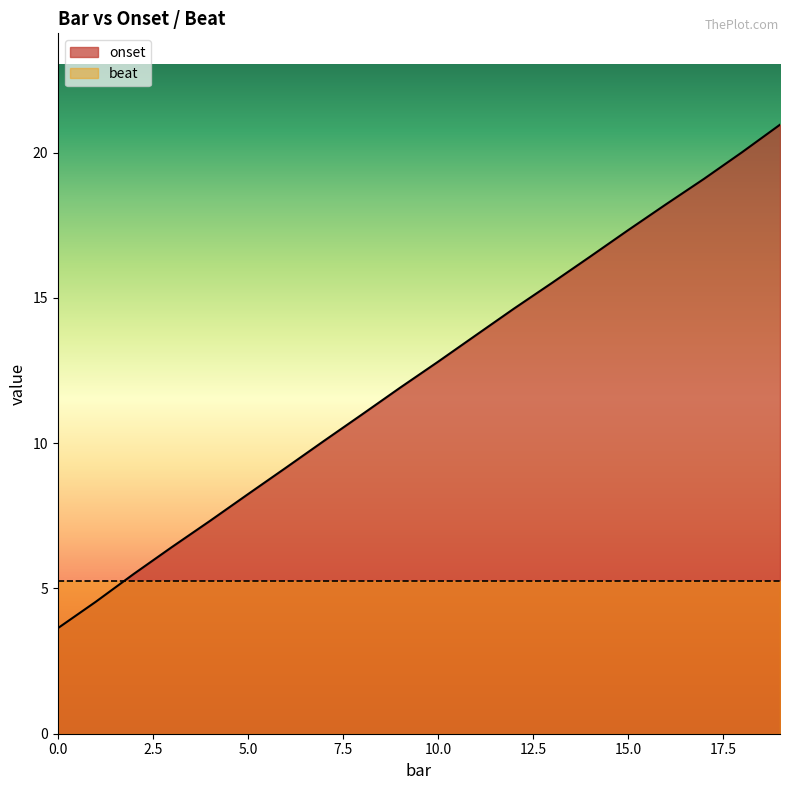

How many values are below 12?

10